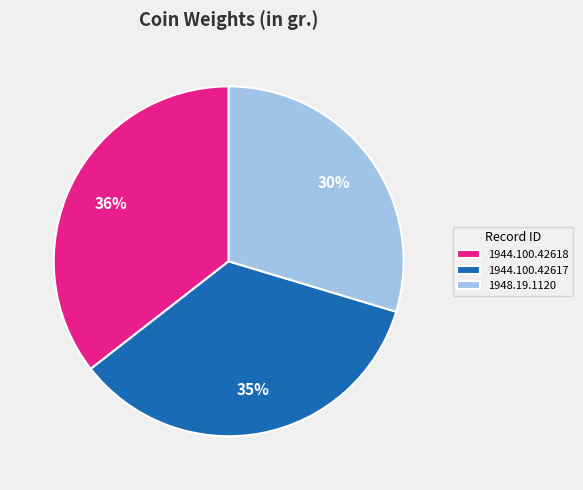

Count the number of slices in the pie.

3